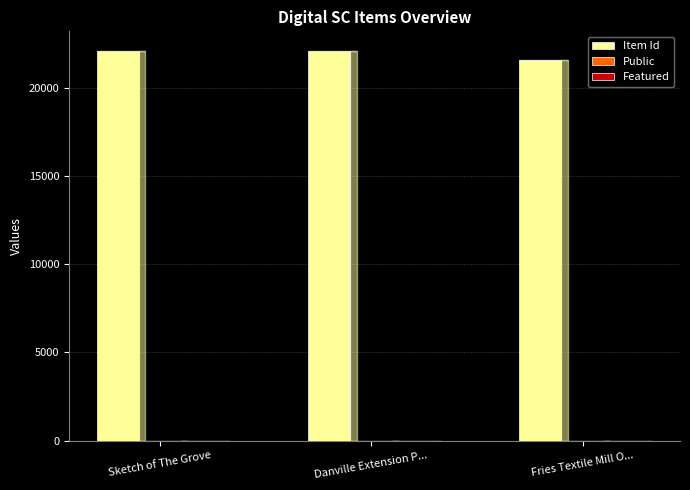

The Item Id series shows 28839 at Sketch of The Grove. True or false?

False